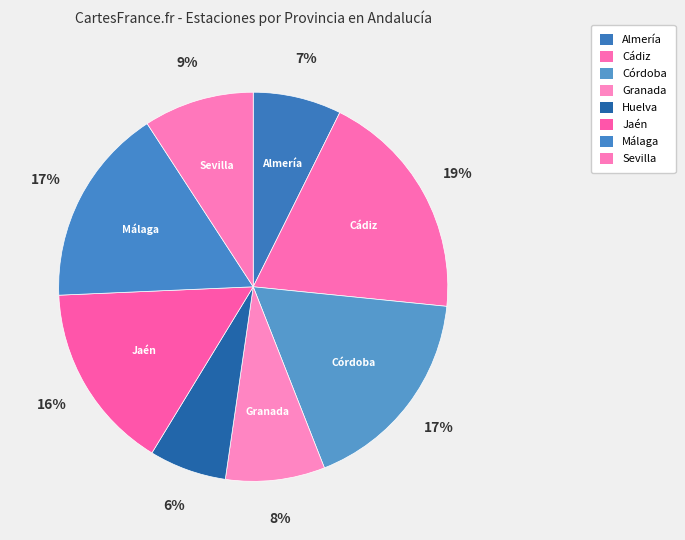

What is the ratio of the value at Granada to the value at Jaén?

0.5